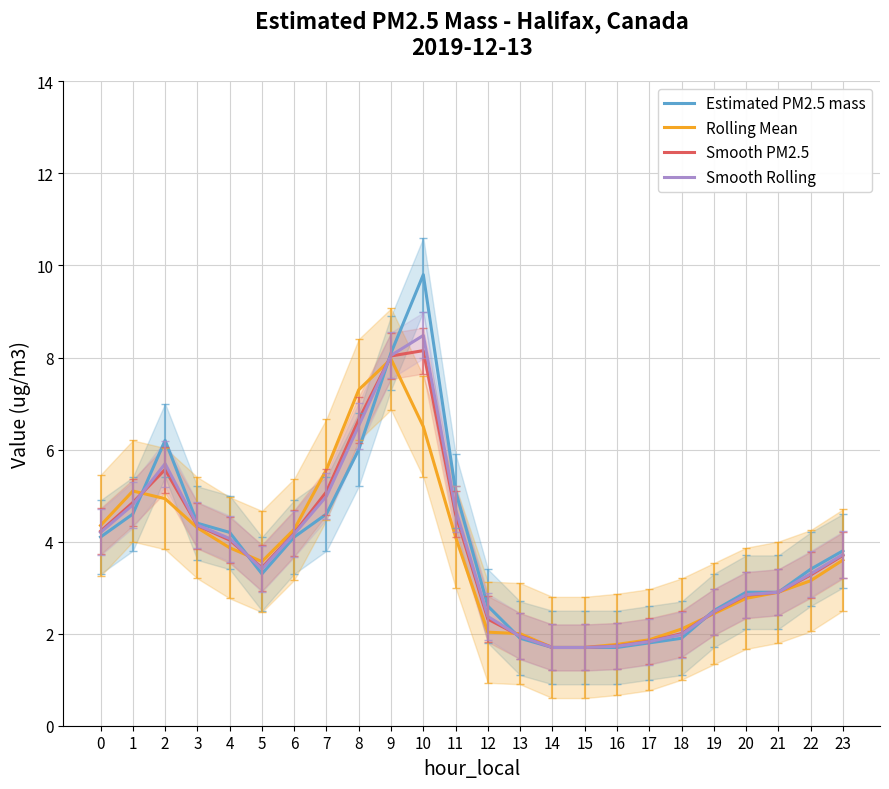

Which series has the largest range (max minus min)?

Estimated PM2.5 mass